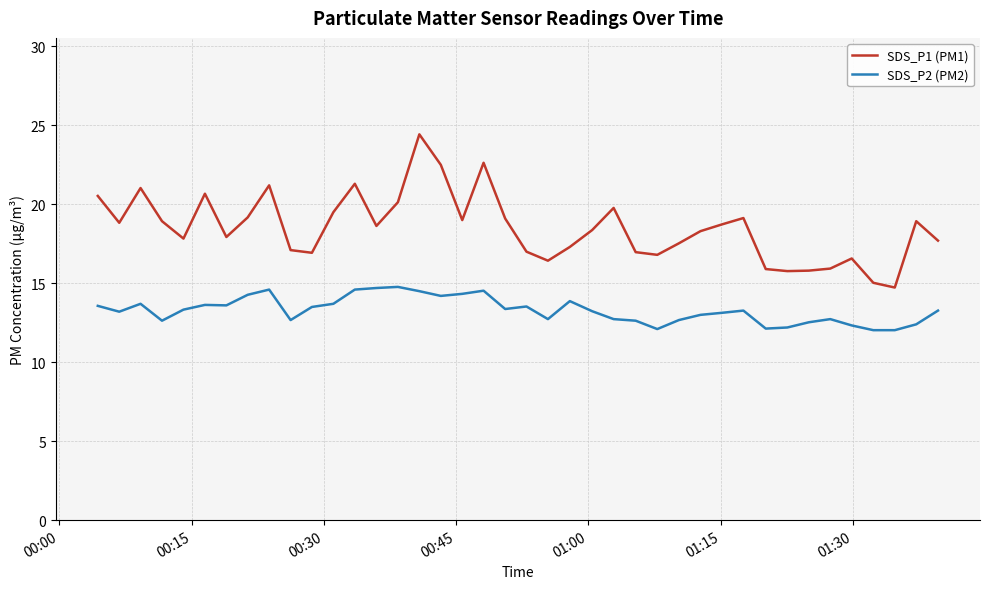

True or false: SDS_P1 (PM1) and SDS_P2 (PM2) intersect in this chart.

False